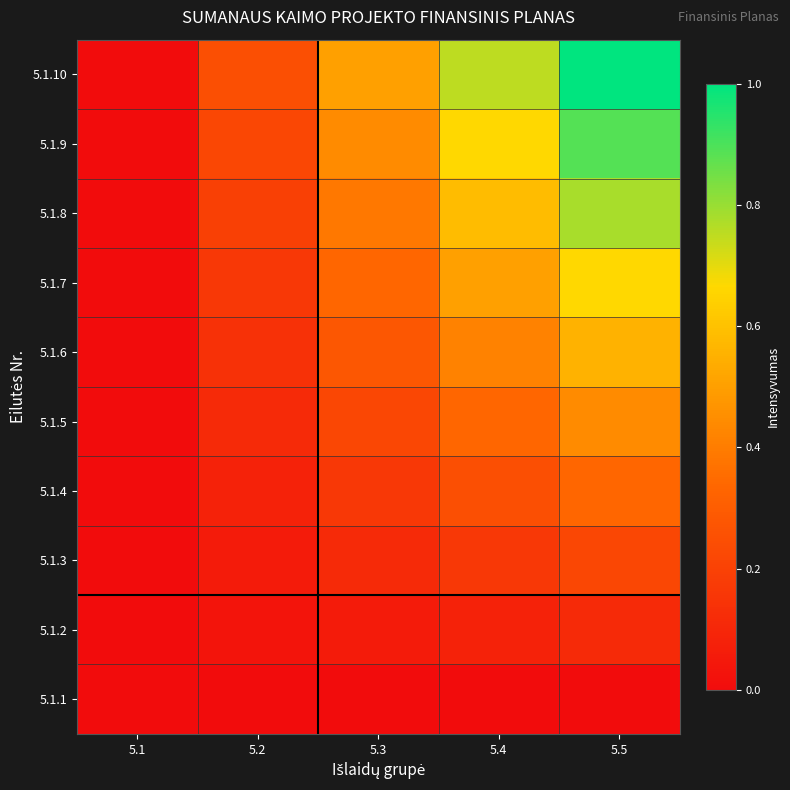

Which category has the highest value across all series?

5.5